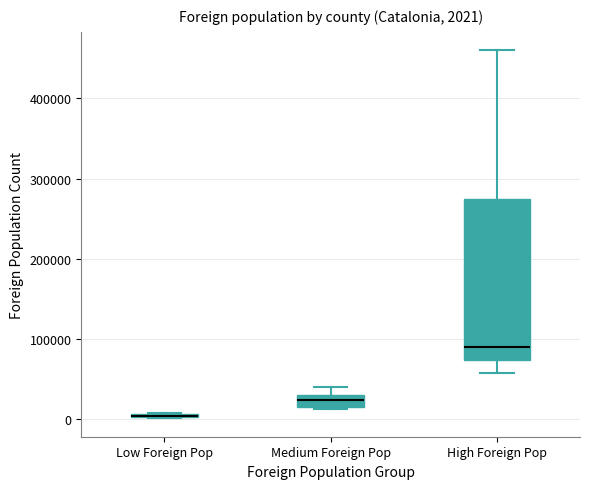

Which box is the tallest, from its lower edge to its upper edge?

High Foreign Pop